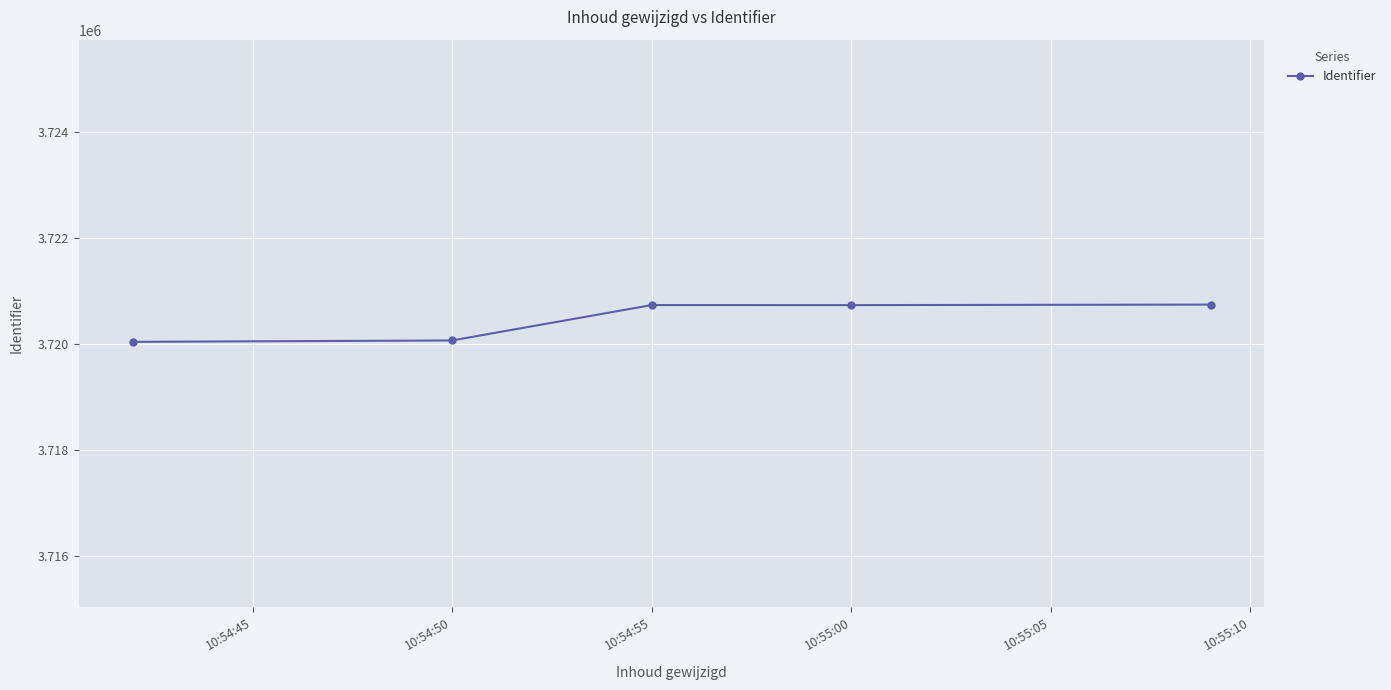

What is the value of the 1st point from the left?

3720044